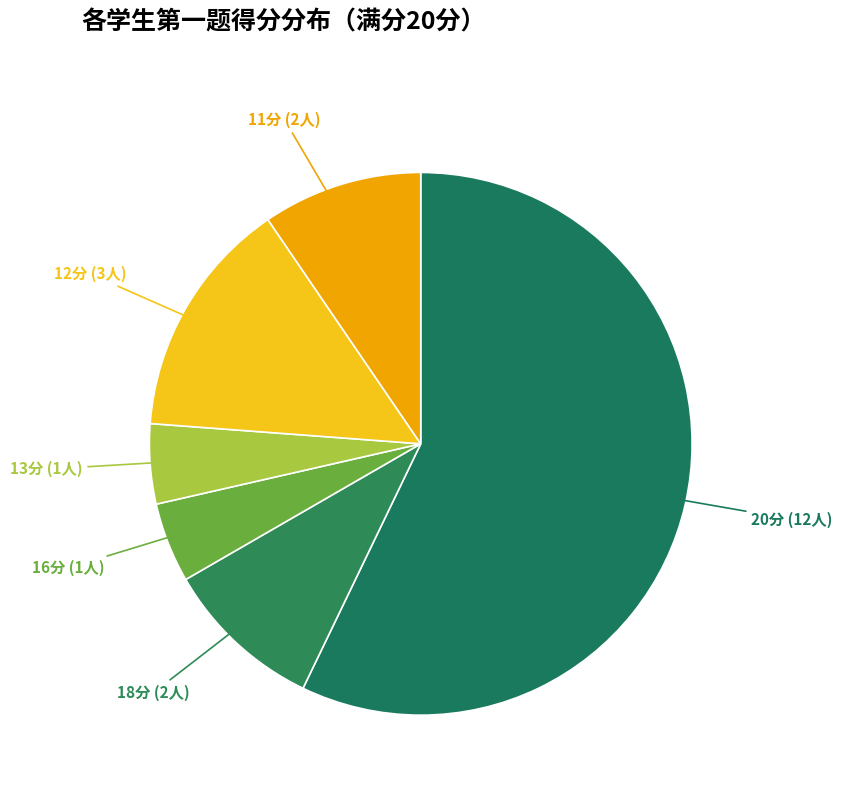

Which slice is the largest?

20分